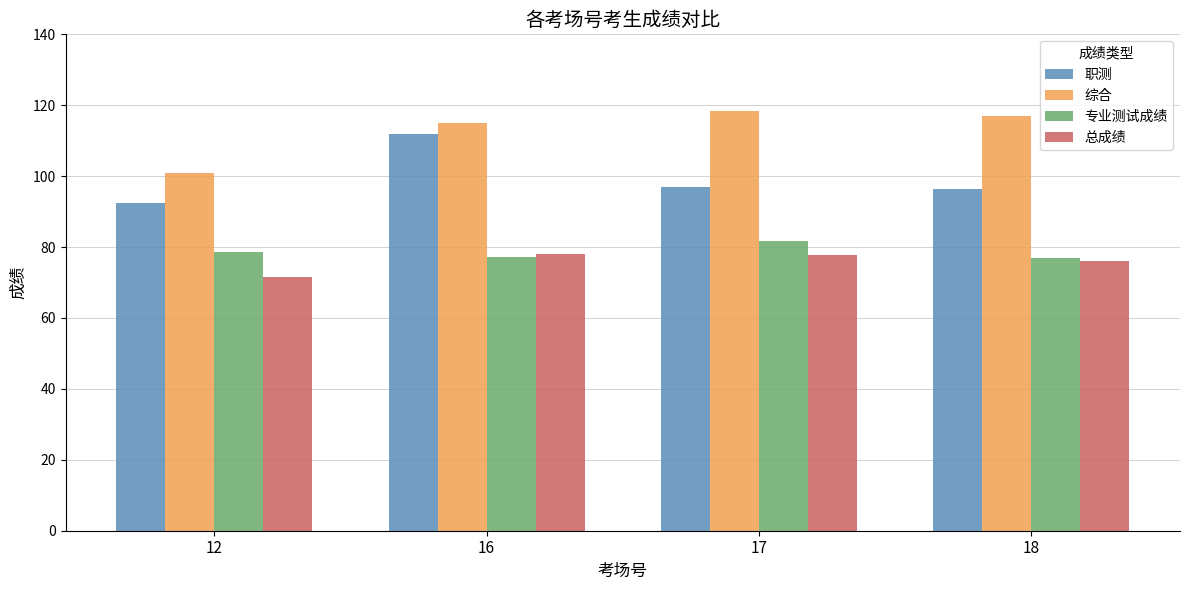

What is the highest value of the 总成绩 series?

78.1